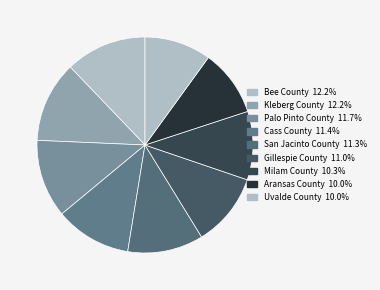

True or false: Aransas County accounts for 18% of the total.

False